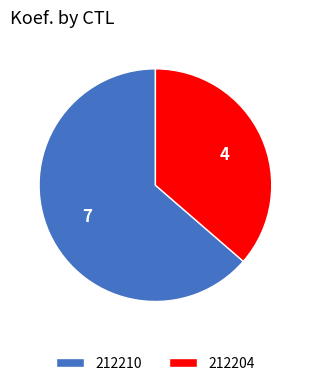

Which slice is the smallest?

212204